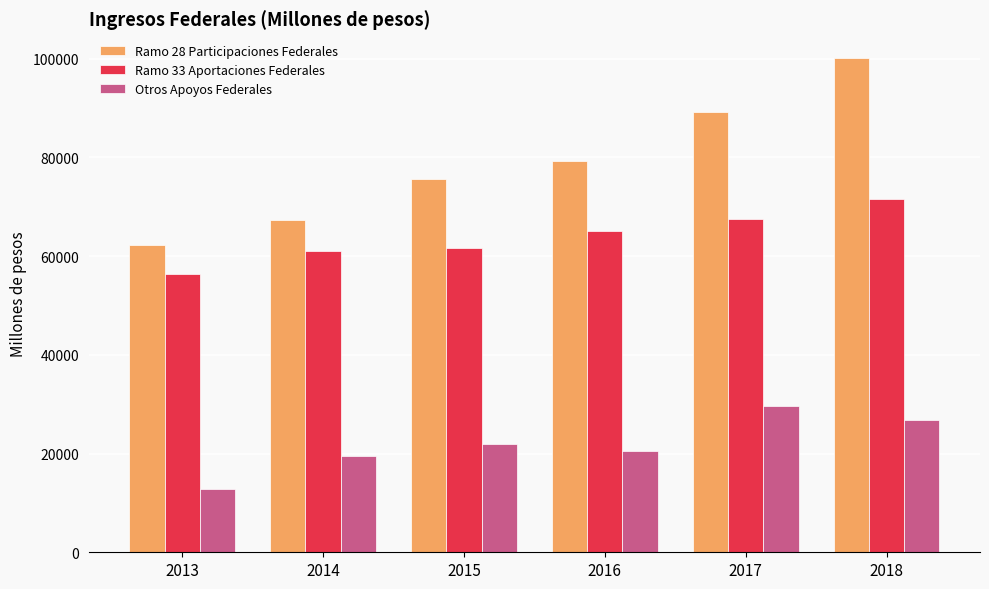

Reading left to right, what are all the values shown in this chart?

Ramo 28 Participaciones Federales: 2013=62277.5	2014=67230.5	2015=75602.4	2016=79323.0	2017=89121.2	2018=100121.0
Ramo 33 Aportaciones Federales: 2013=56356.9	2014=61017.4	2015=61687.2	2016=65117.5	2017=67540.6	2018=71522.4
Otros Apoyos Federales: 2013=12725.8	2014=19553.0	2015=21863.5	2016=20614.5	2017=29583.2	2018=26711.2